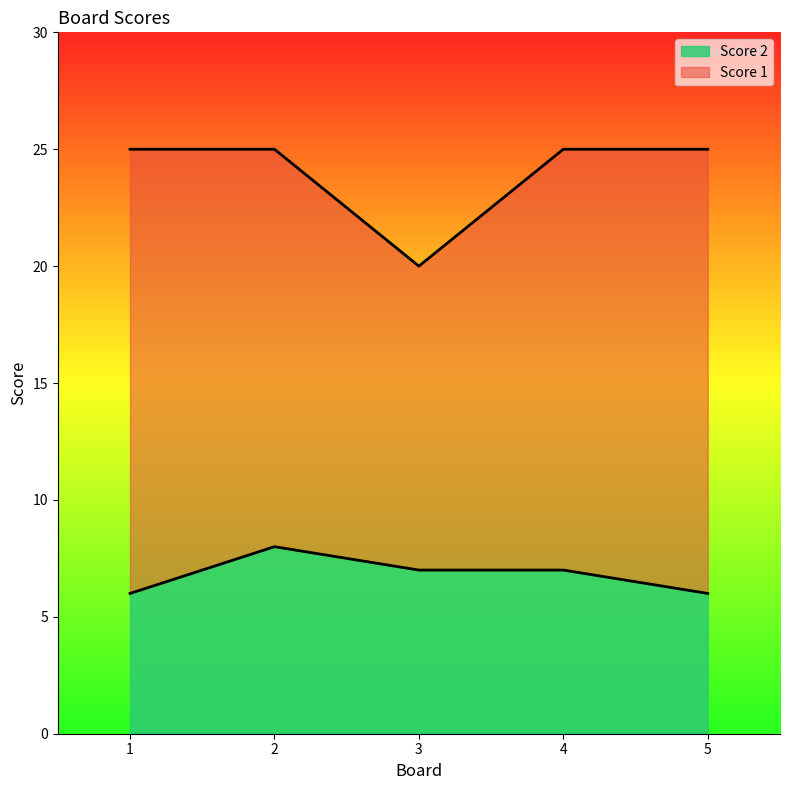

What are all the series names shown in the legend?

Score 2, Score 1